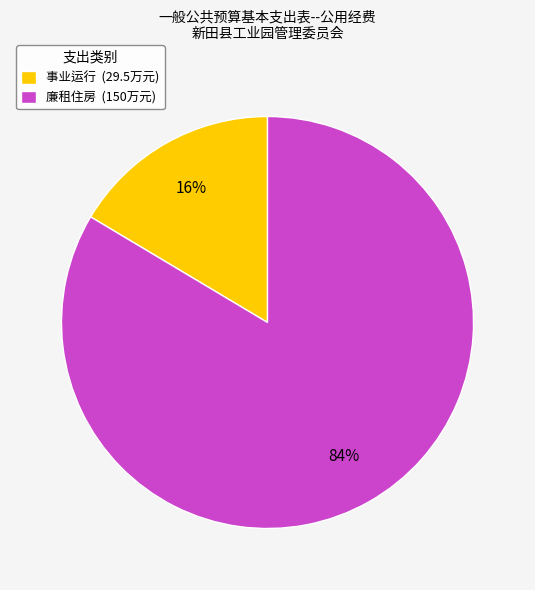

Count the number of slices in the pie.

2